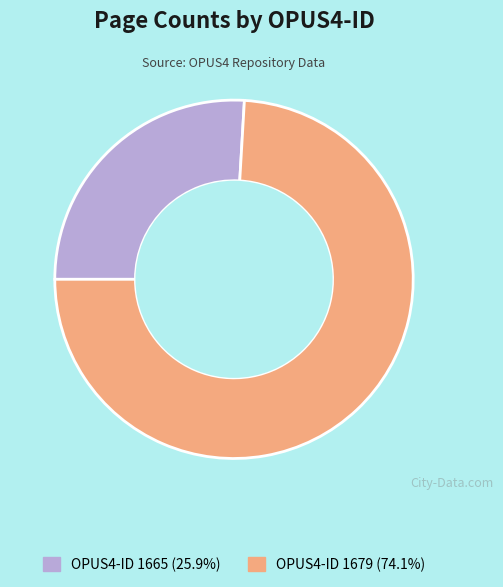

Is there any slice that represents more than half of the pie?

Yes